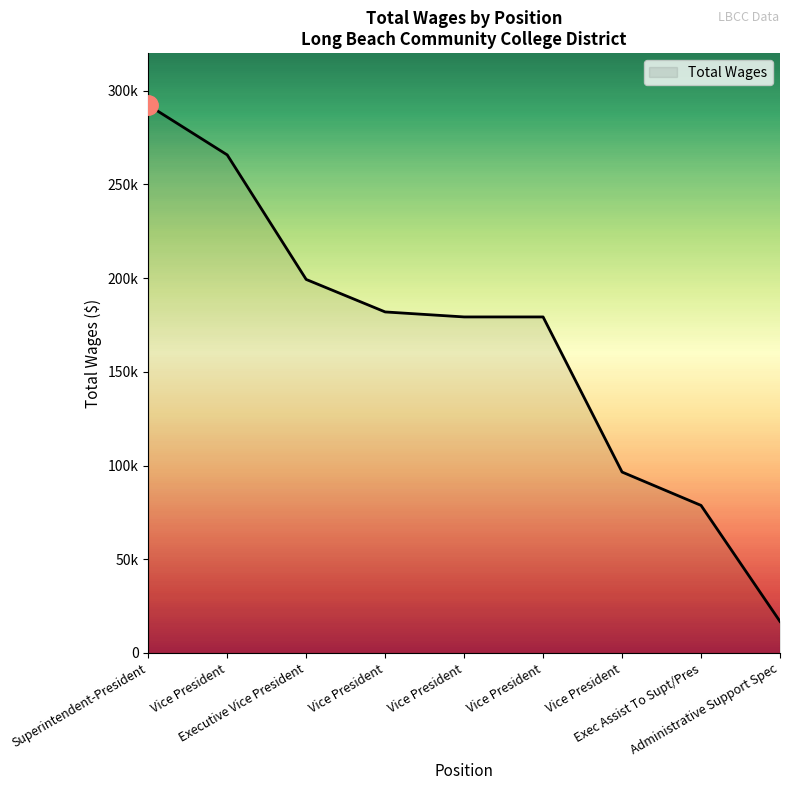

Does the chart display data point markers on the line(s)?

No